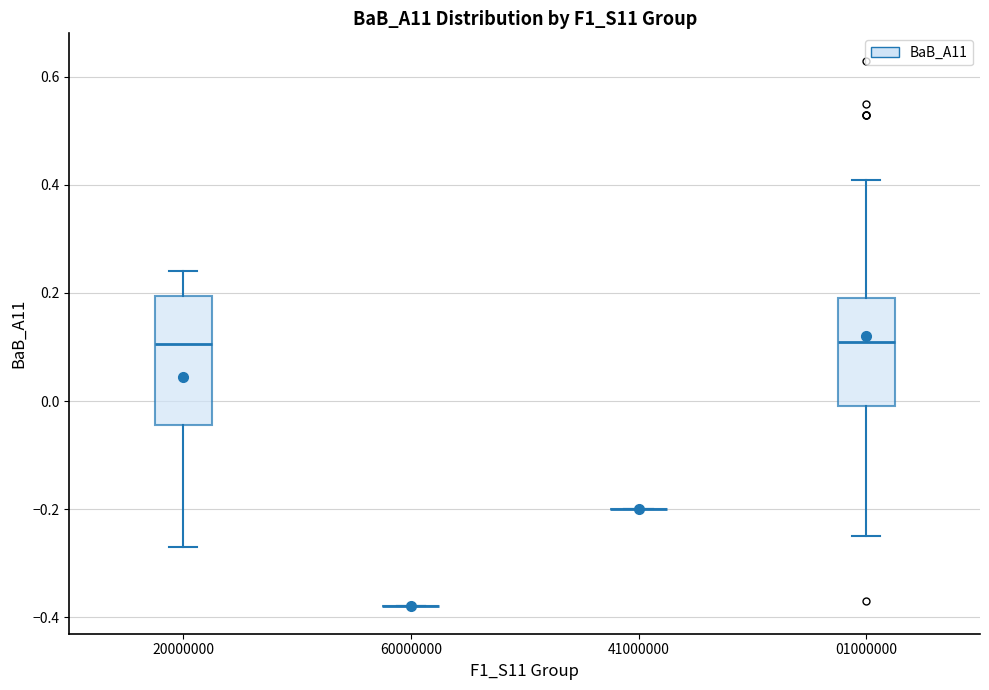

Comparing the boxes themselves (not the whiskers), which one is the tallest?

20000000